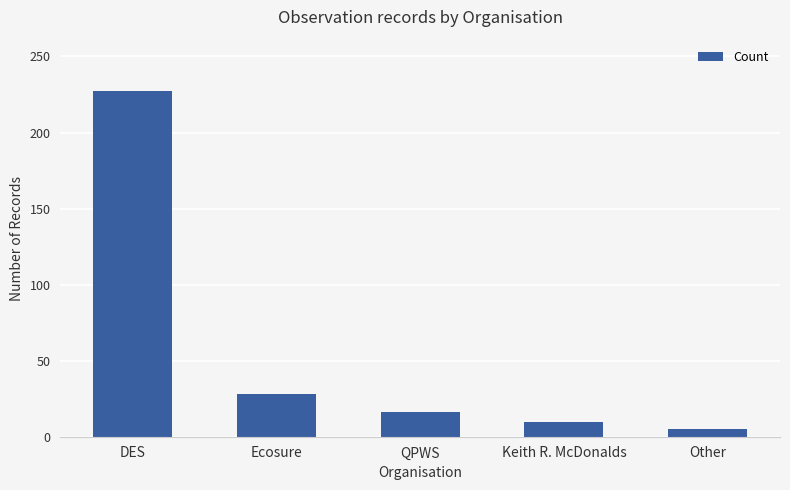

The chart shows a value of 44 at Ecosure. True or false?

False